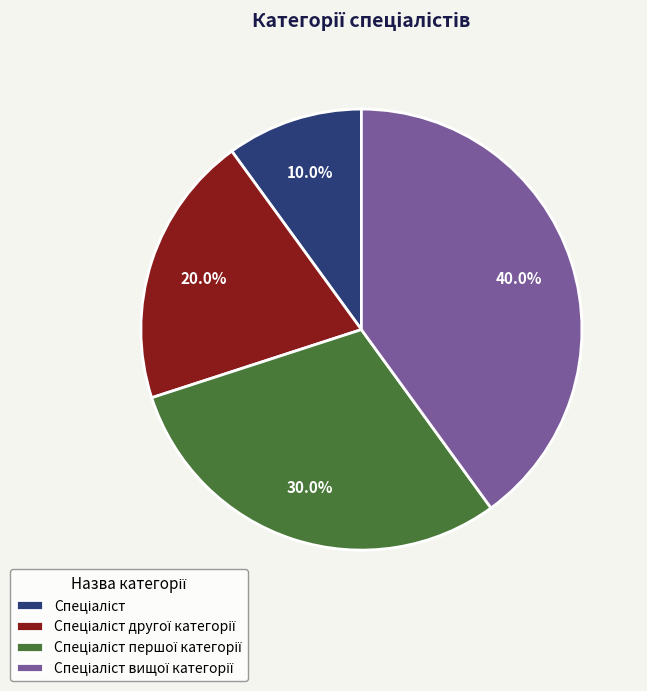

Is there a majority slice in this chart?

No